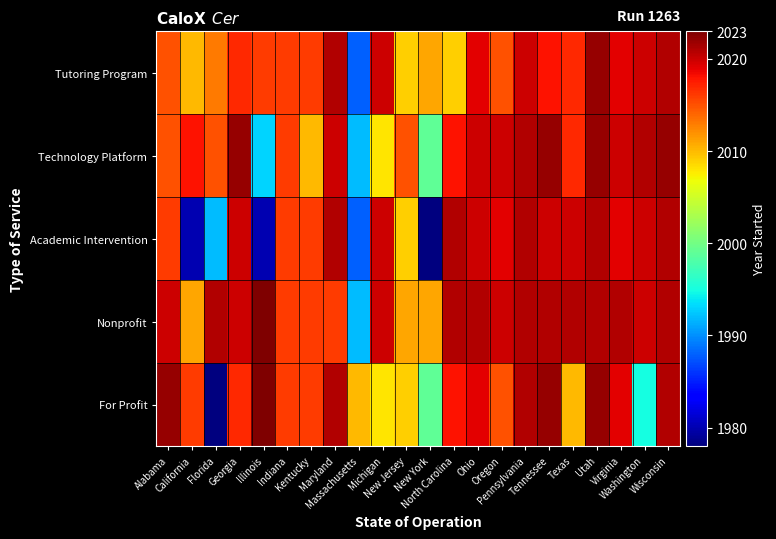

Which series has the largest range (max minus min)?

For Profit